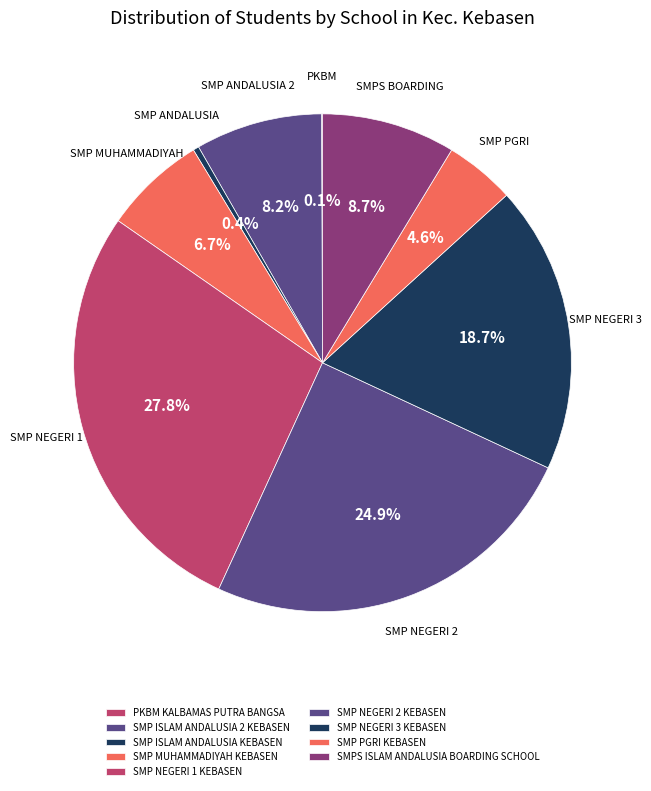

To the nearest percent, what portion does SMP NEGERI 2 KEBASEN represent?

25%